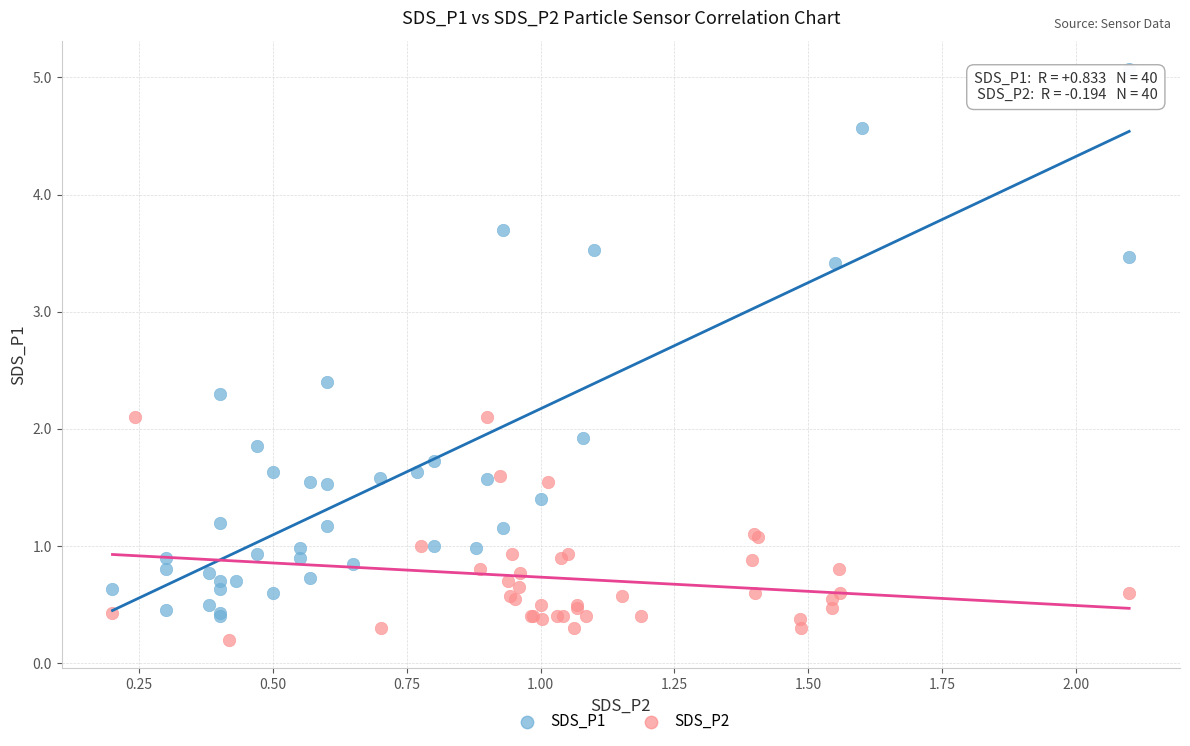

Which series has the largest Y range (max minus min)?

SDS_P1